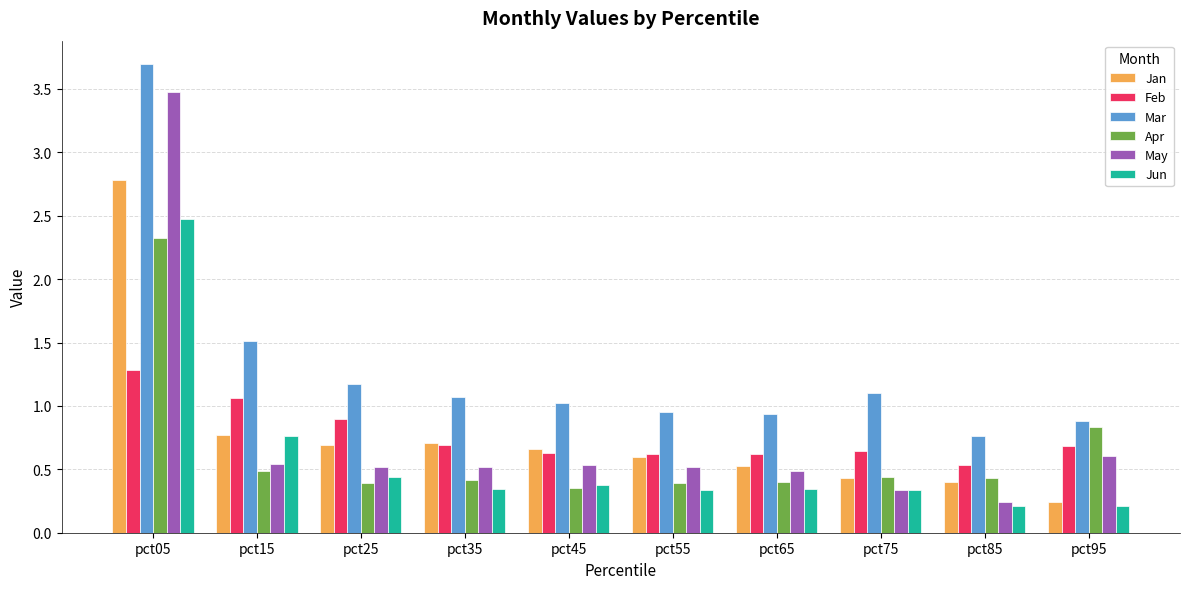

Rank the series by their maximum value, from lowest to highest.

Feb, Apr, Jun, Jan, May, Mar